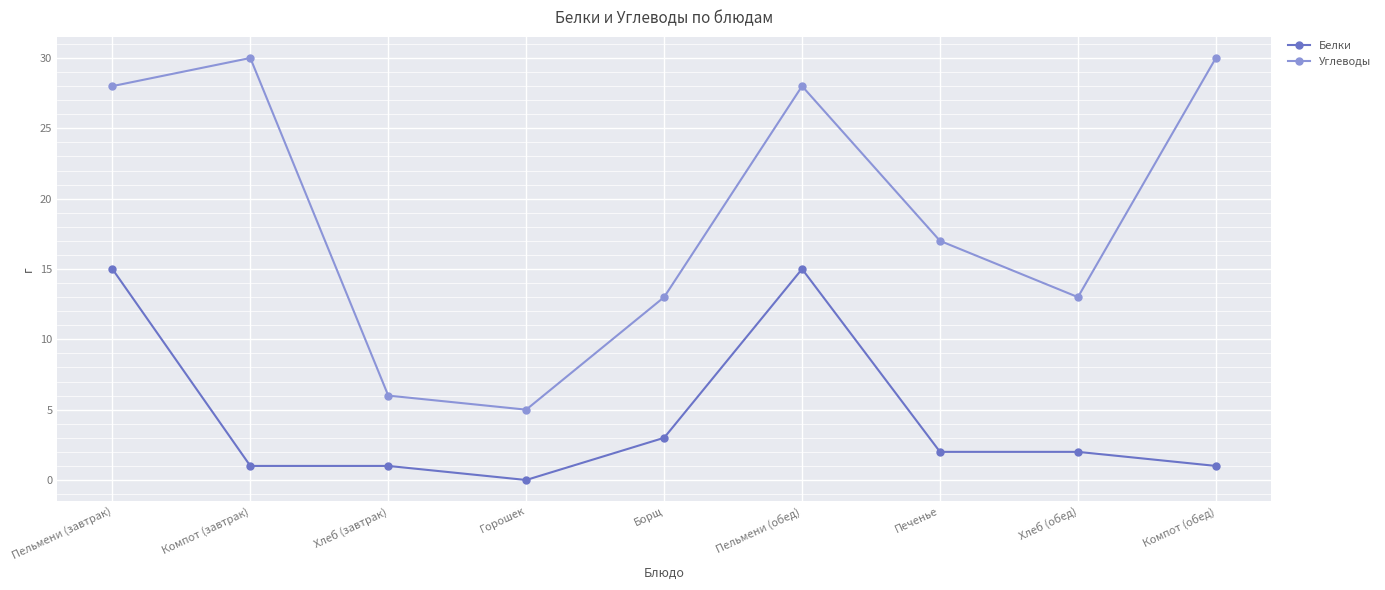

What are all the series names shown in the legend?

Белки, Углеводы